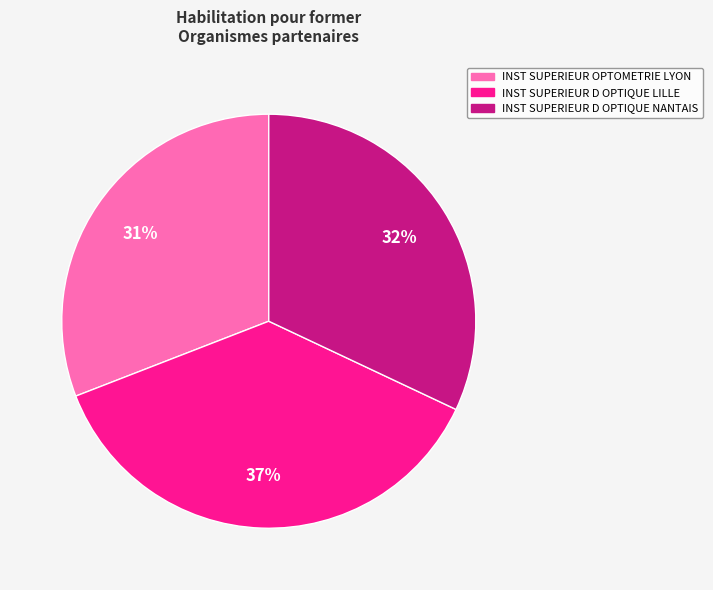

To the nearest percent, what is the difference between the largest and smallest slice percentages?

6%